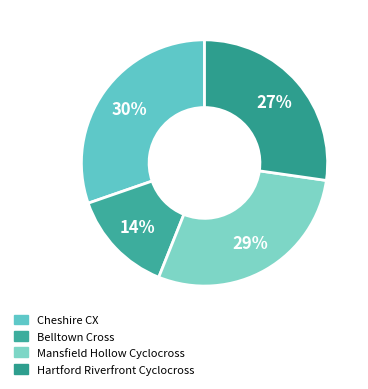

Which category has the smallest portion of the pie?

Belltown Cross